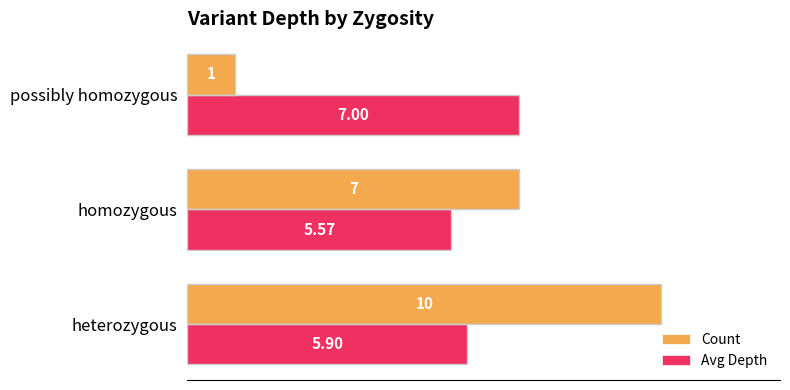

Which series has the largest total across all categories?

Avg Depth